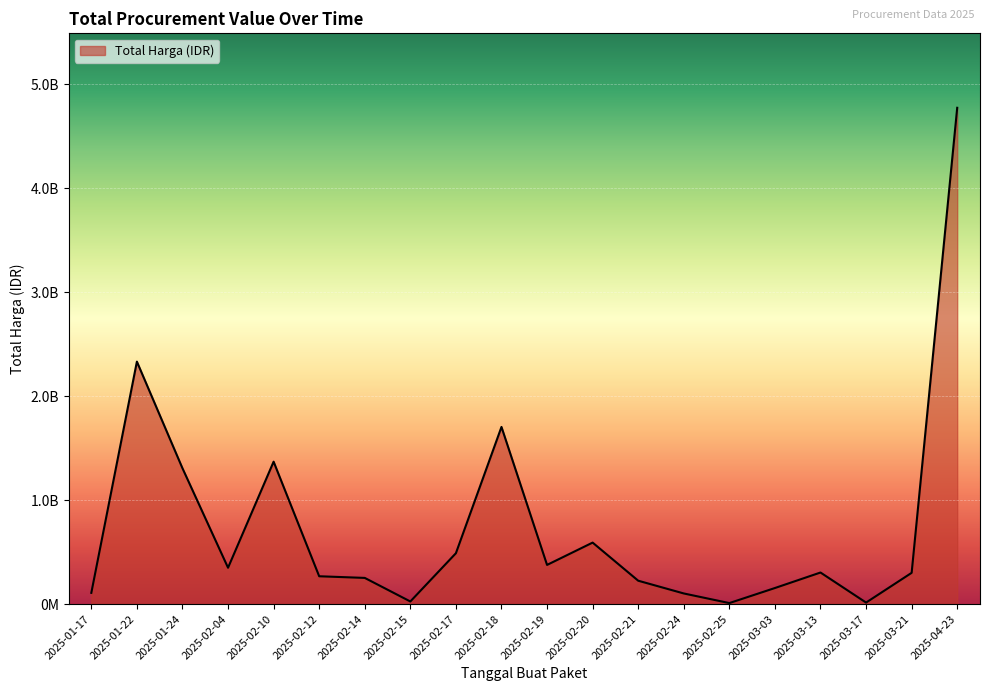

Does the chart have visible grid lines?

Yes